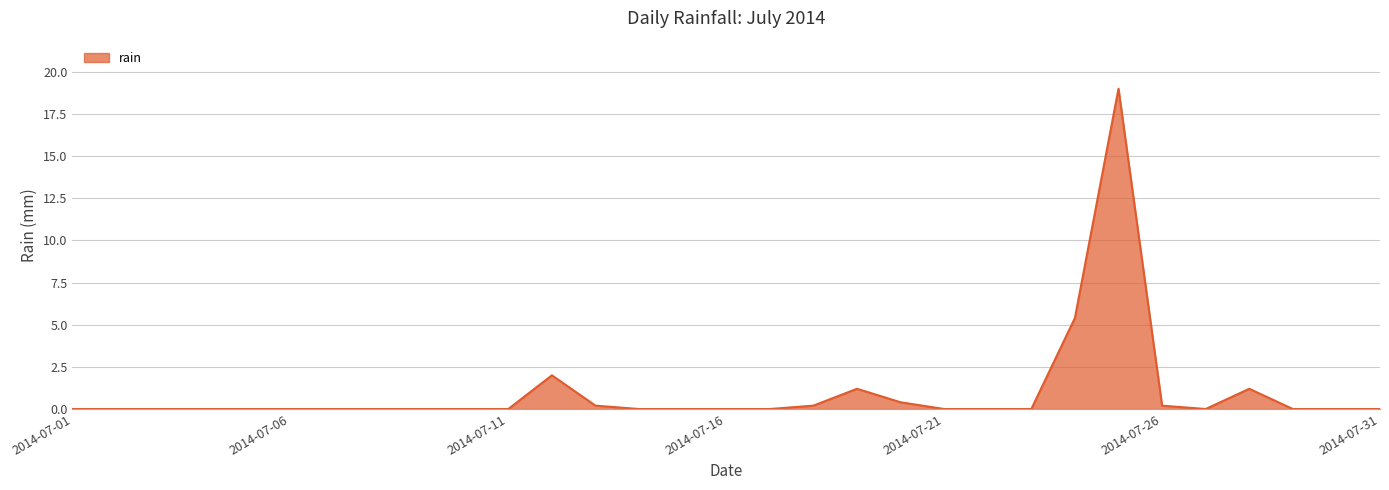

What is the difference between the maximum and minimum values?

19.0